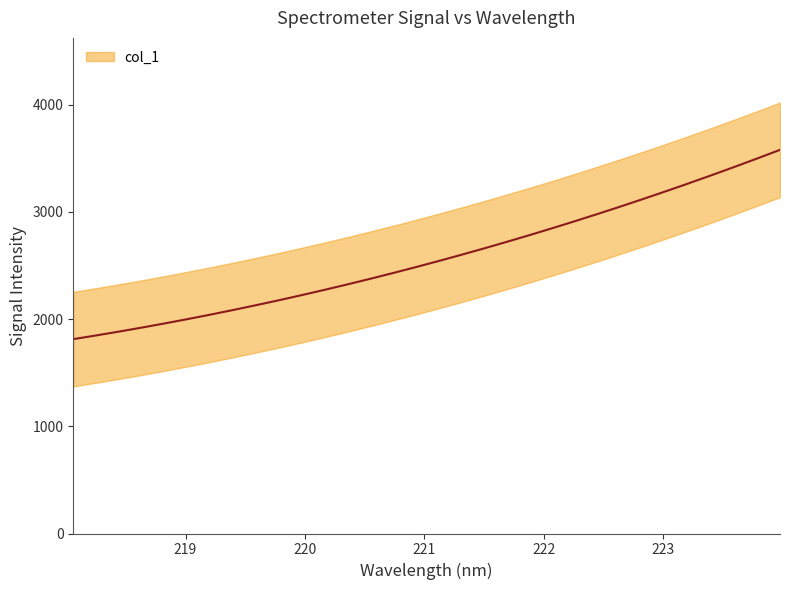

Reading left to right, list all the values displayed in this chart.

1812.5	1846.9	1882.7	1920.0	1958.8	1999.0	2040.7	2083.9	2128.5	2174.7	2222.4	2271.5	2322.2	2374.3	2428.0	2483.2	2540.0	2598.2	2658.0	2719.3	2782.2	2846.7	2912.7	2980.2	3049.3	3120.0	3192.3	3266.1	3341.6	3418.6	3497.2	3577.4